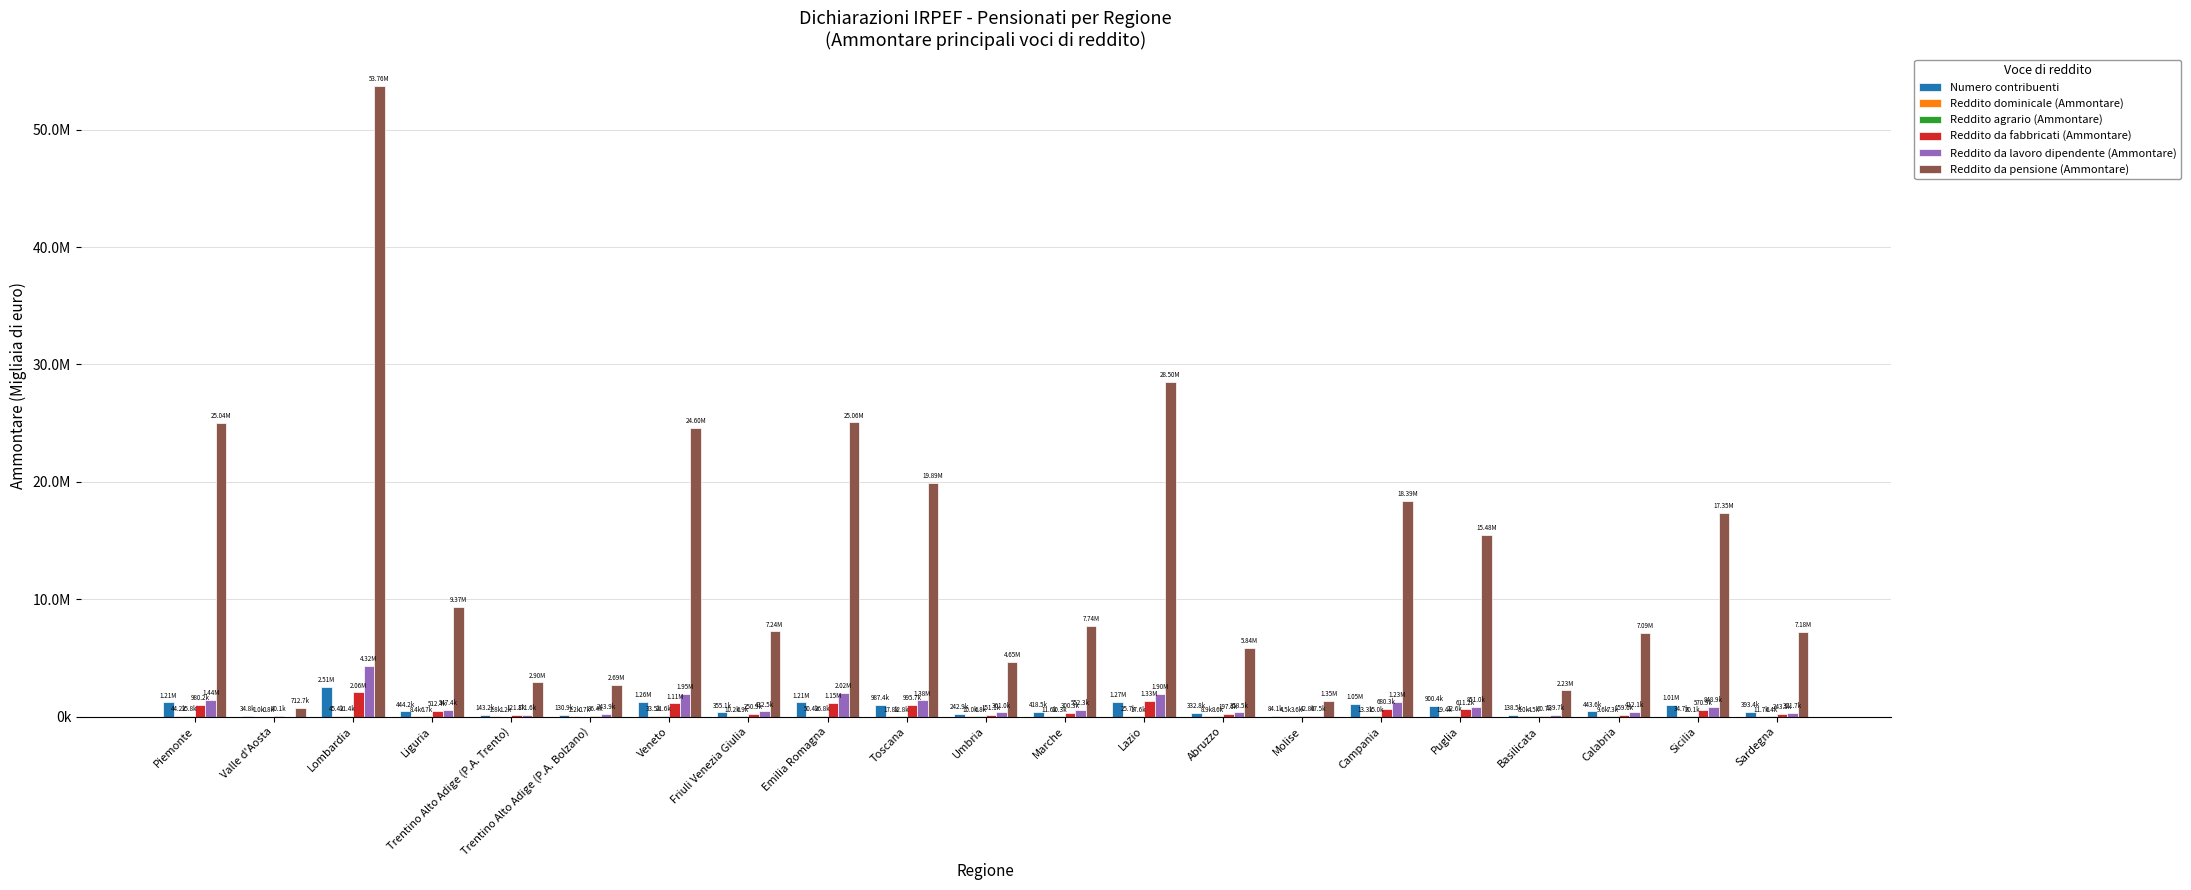

Is it true that Reddito dominicale (Ammontare) equals 8946 at Abruzzo?

True